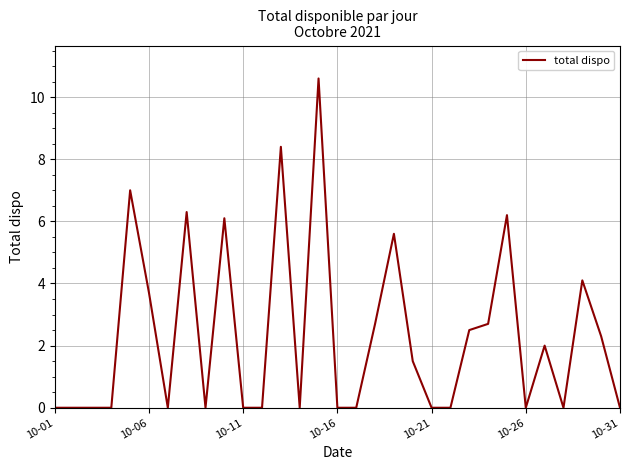

What is the greatest value displayed?

10.6